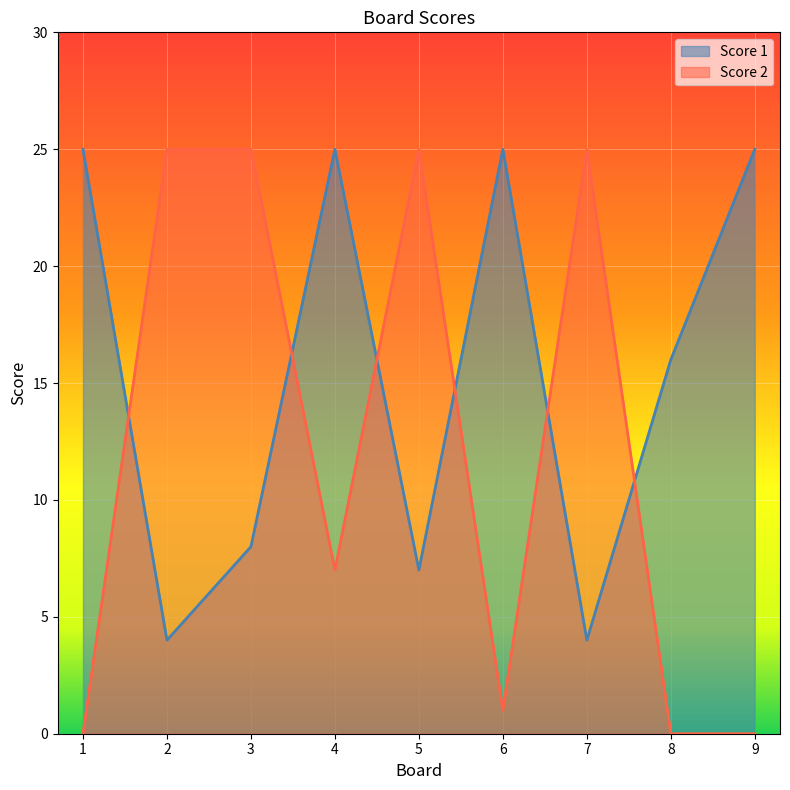

The value of Score 1 at 1 is 13. True or false?

False